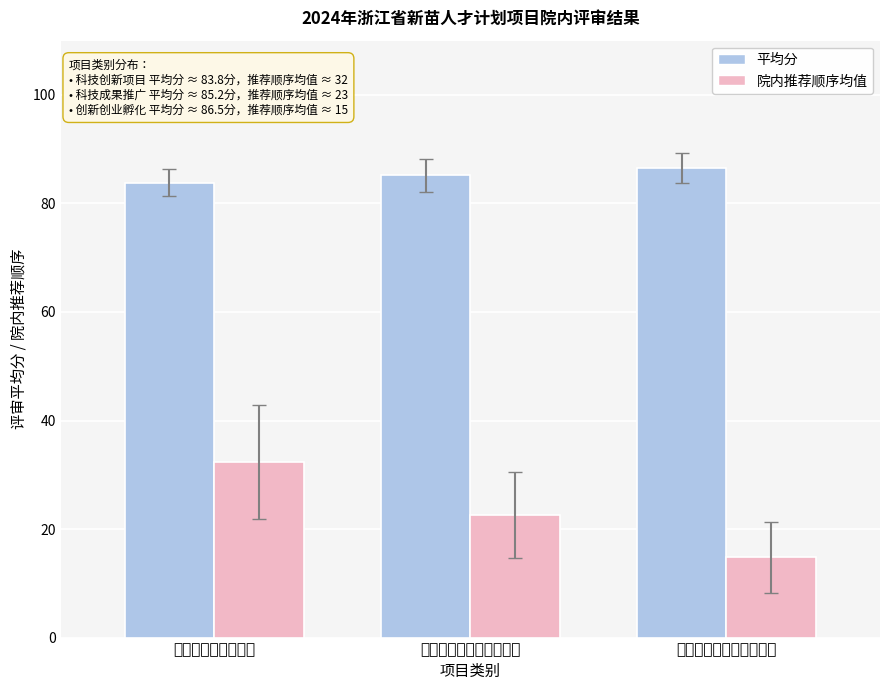

The 院内推荐顺序均值 series shows 20.5 at 大学生创新创业孵化项目. True or false?

False